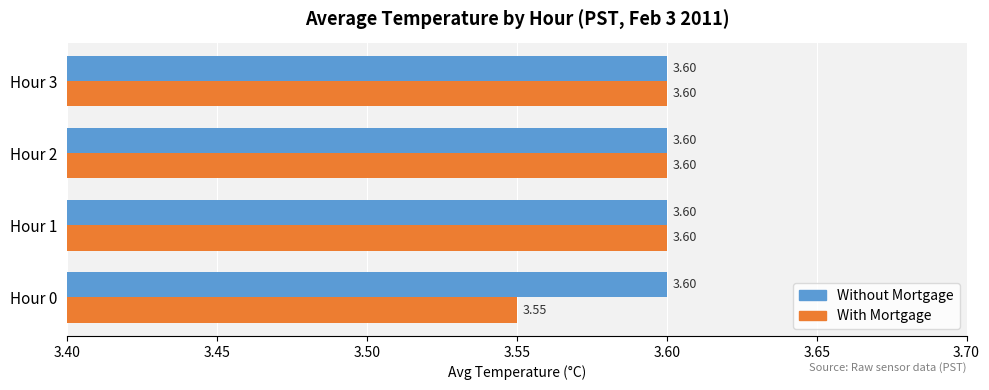

What is the sum of all Without Mortgage values?

14.4